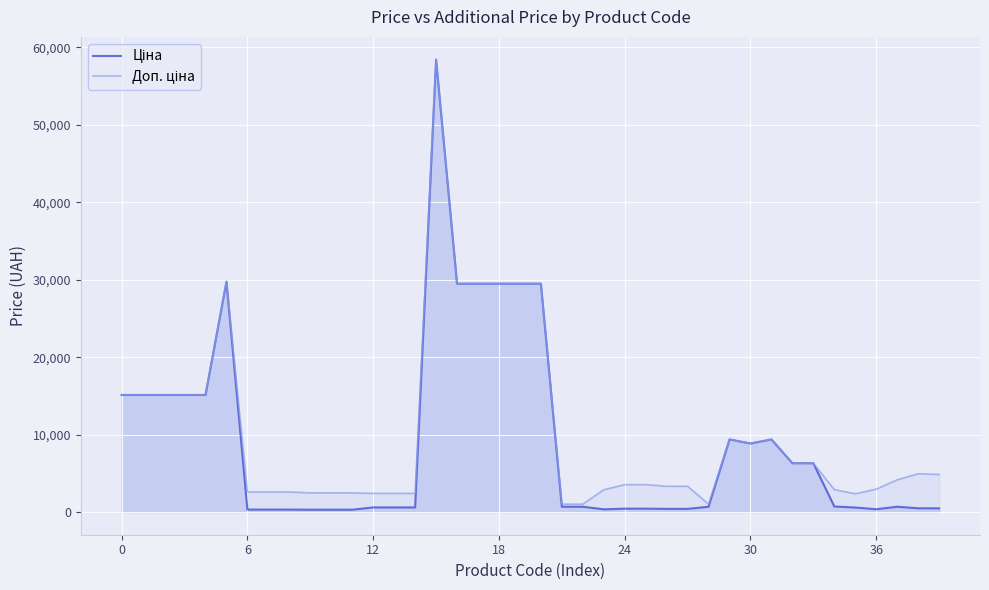

How many data points in Ціна are above 693?

22